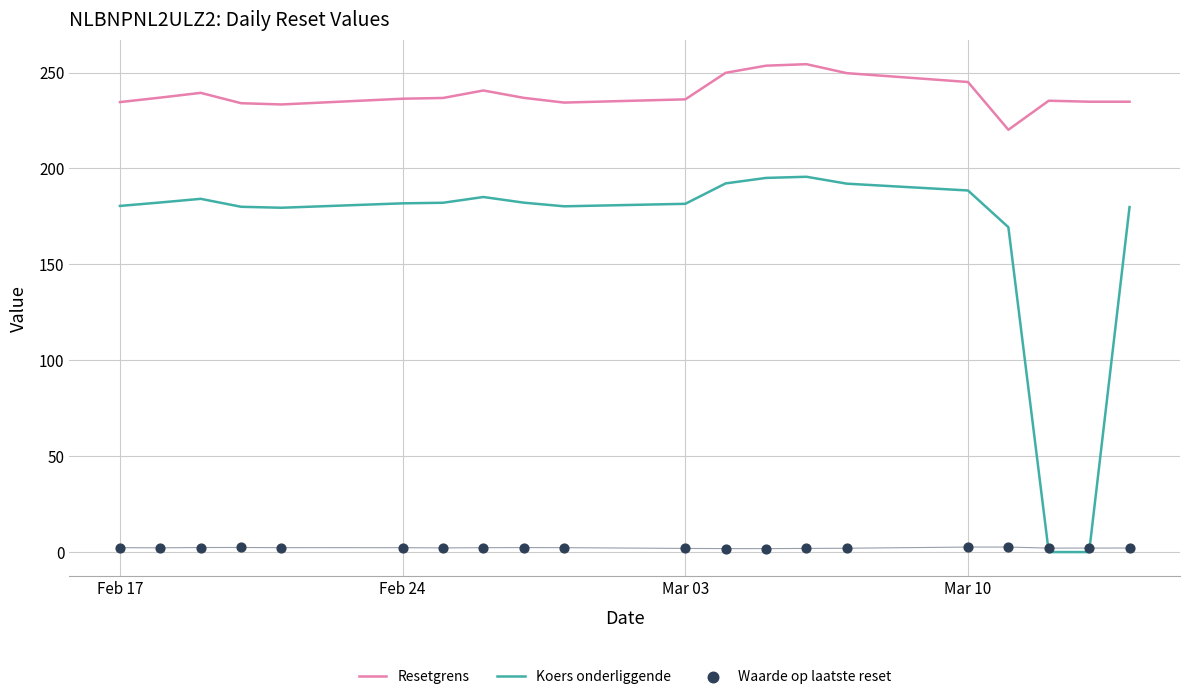

True or false: Resetgrens and Koers onderliggende intersect in this chart.

False